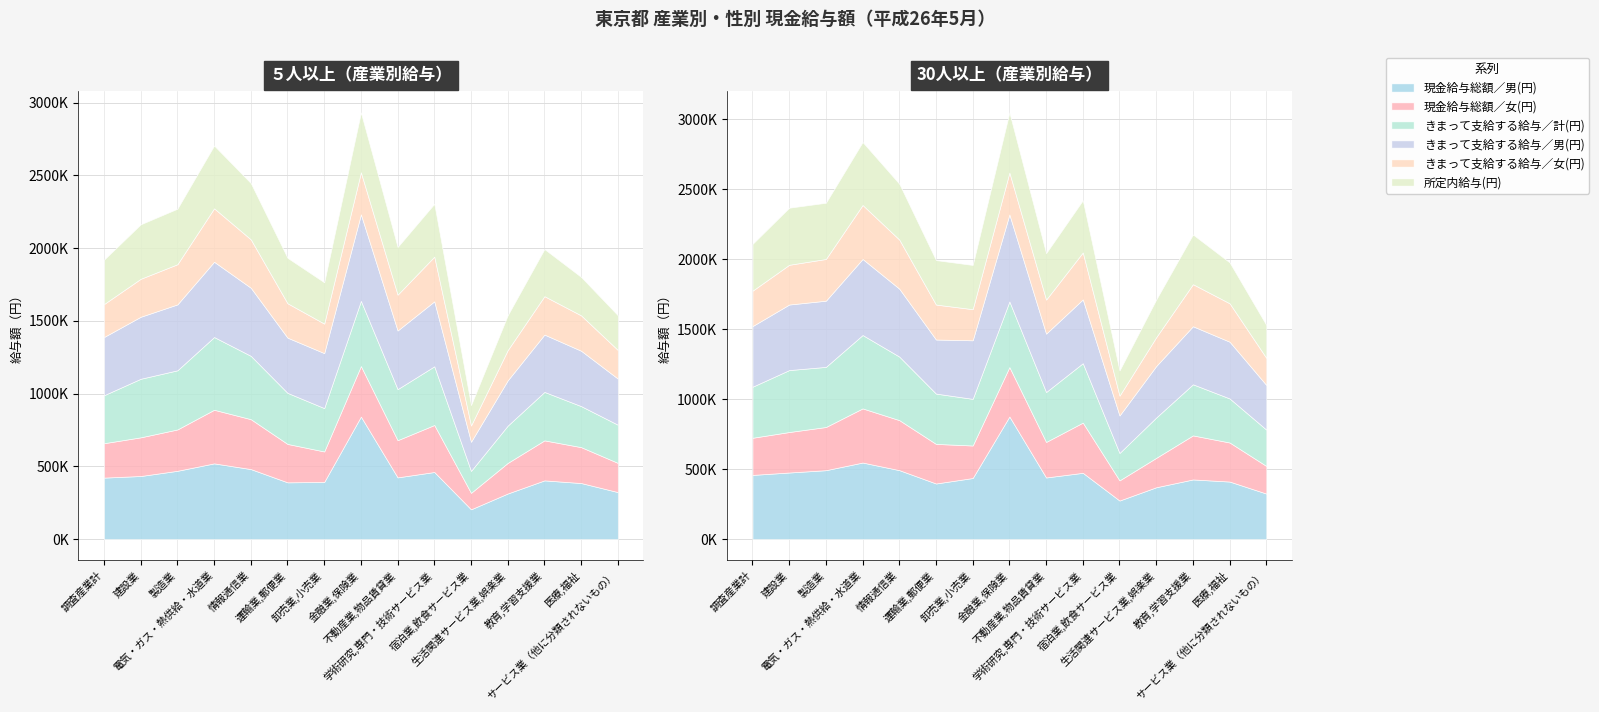

Is the value of 所定内給与(円) at 電気・ガス・熱供給・水道業 greater than the value of きまって支給する給与／計(円) at サービス業（他に分類されないもの）?

Yes